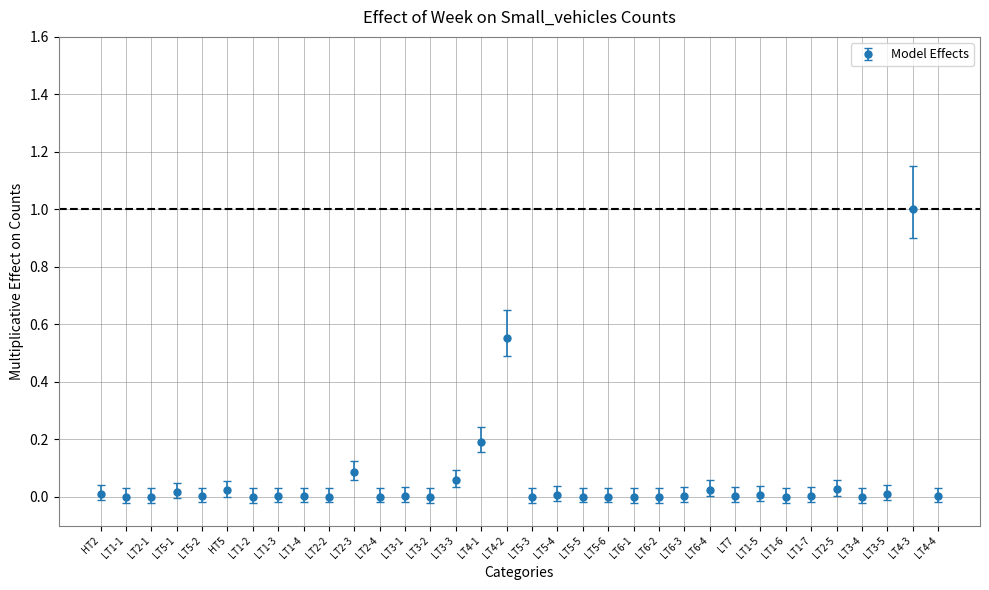

True or false: the data shows 0.0 at LT2-2.

True